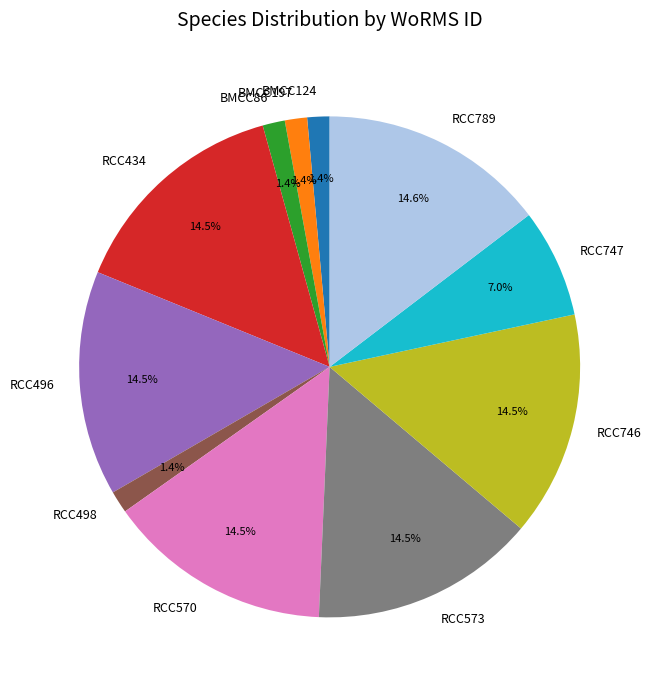

Is there a majority slice in this chart?

No